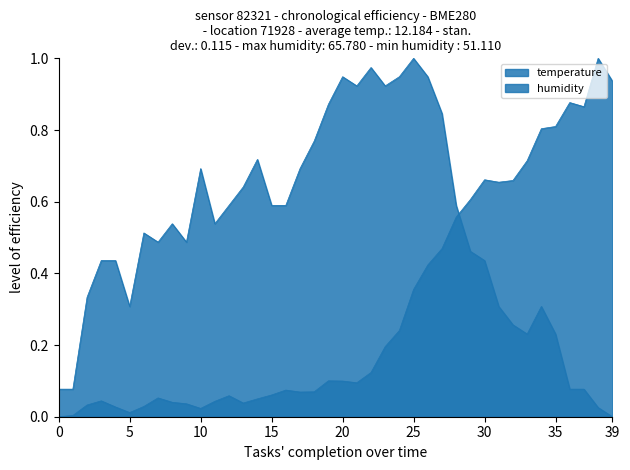

How many intersections are there between temperature and humidity?

1